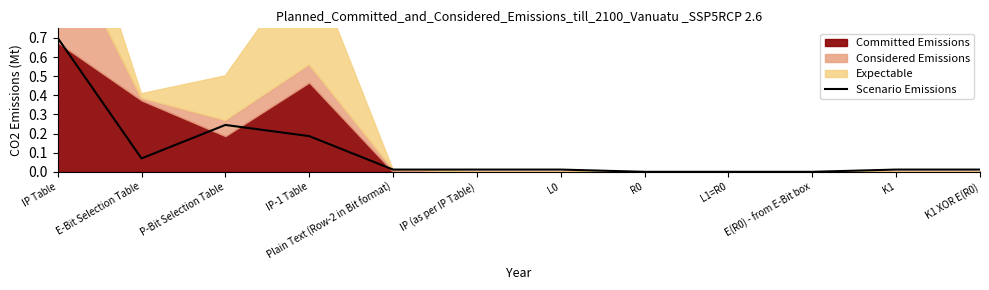

What is the label of the 9th point from the right?

IP-1 Table